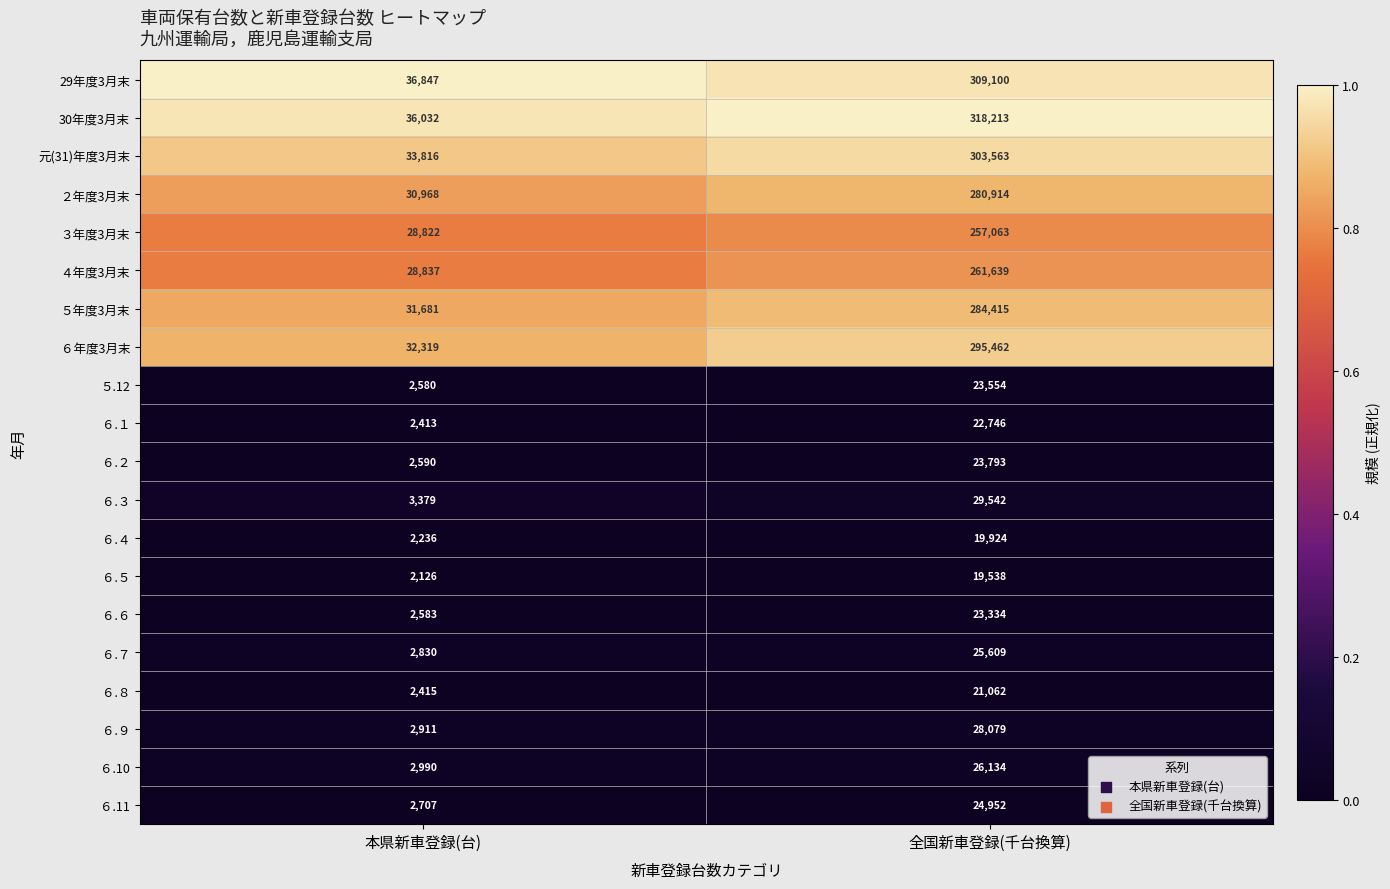

What is the total value across all series at 全国新車登録(千台換算)?

2598636